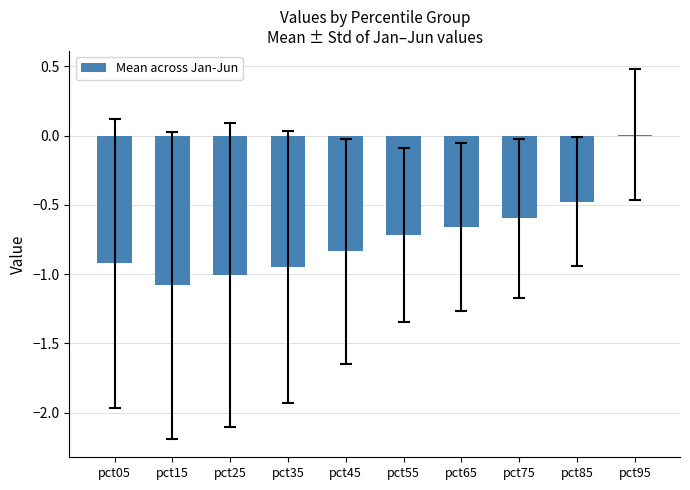

The value at pct95 is 0.0. True or false?

True